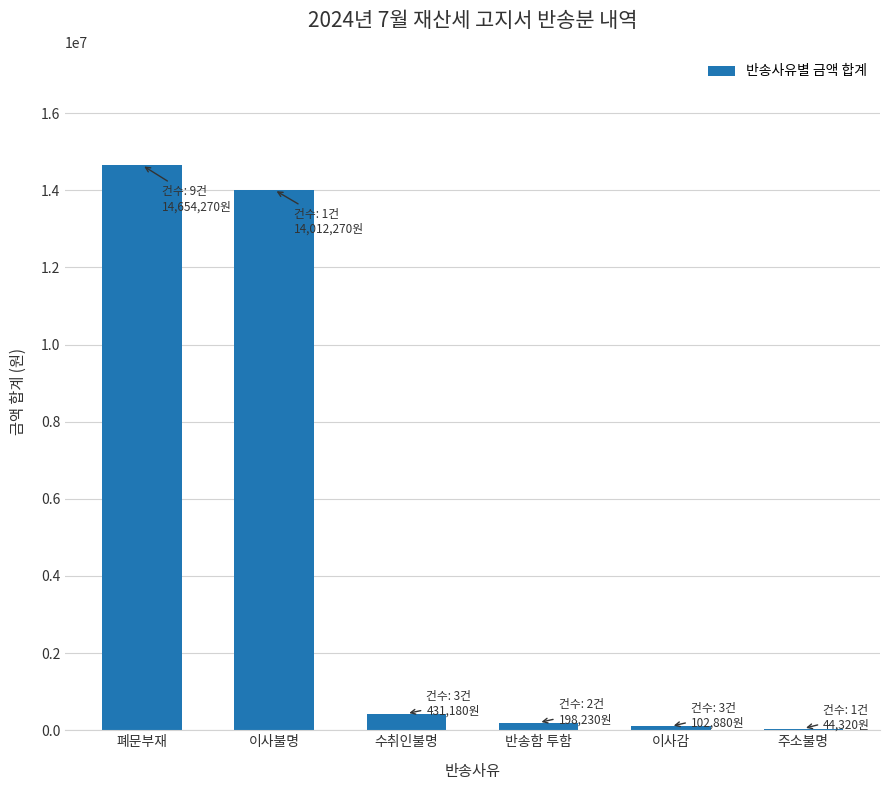

What is the sum of all values?

29443150